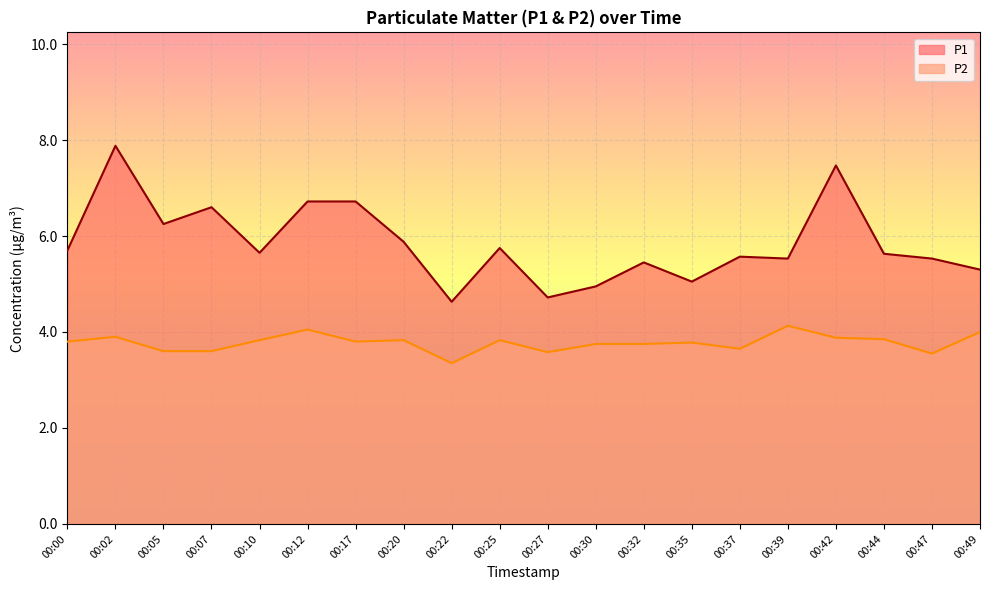

Count the number of data series in this chart.

2